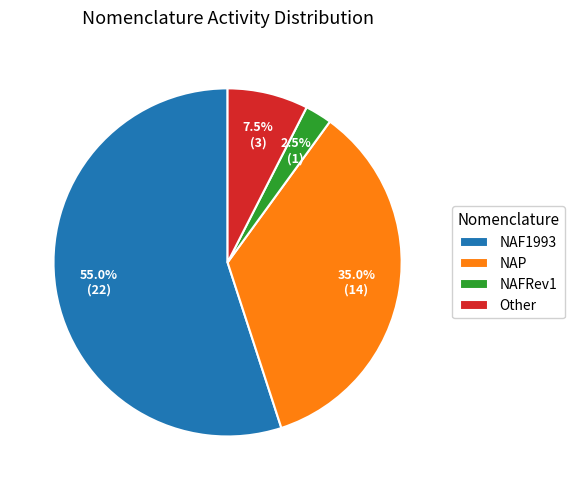

Which category has the smallest portion of the pie?

NAFRev1